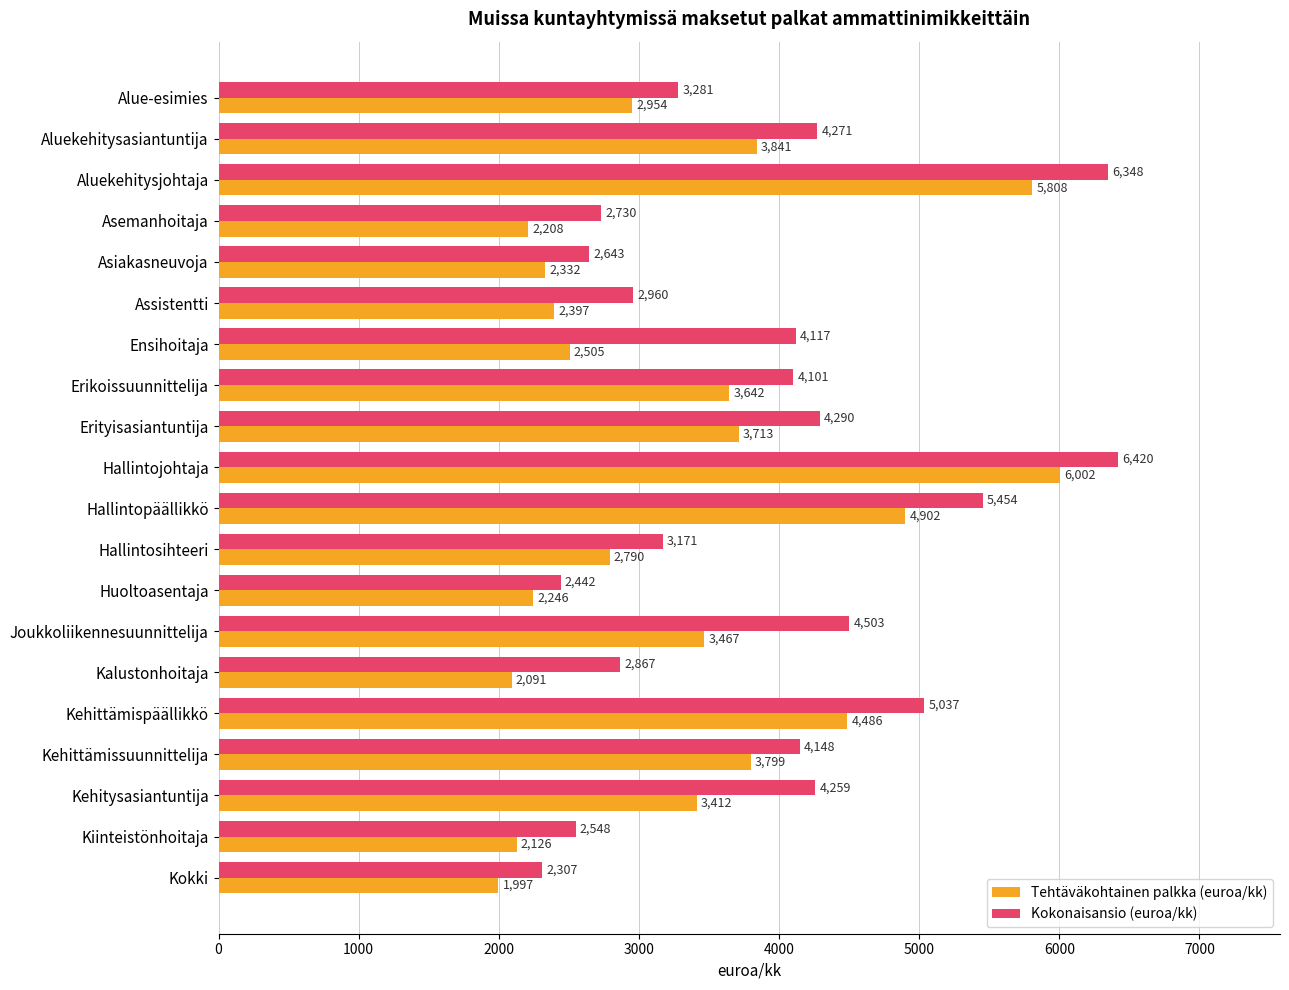

What is the sum of all Tehtäväkohtainen palkka (euroa/kk) values?

66717.9